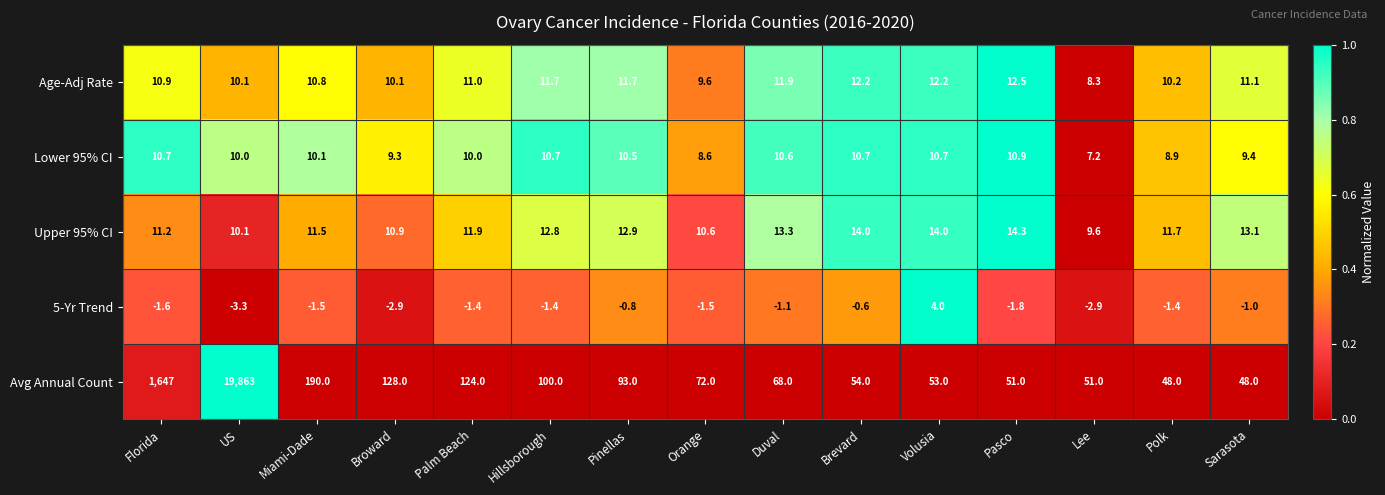

At which category does the chart reach its peak across all series?

US